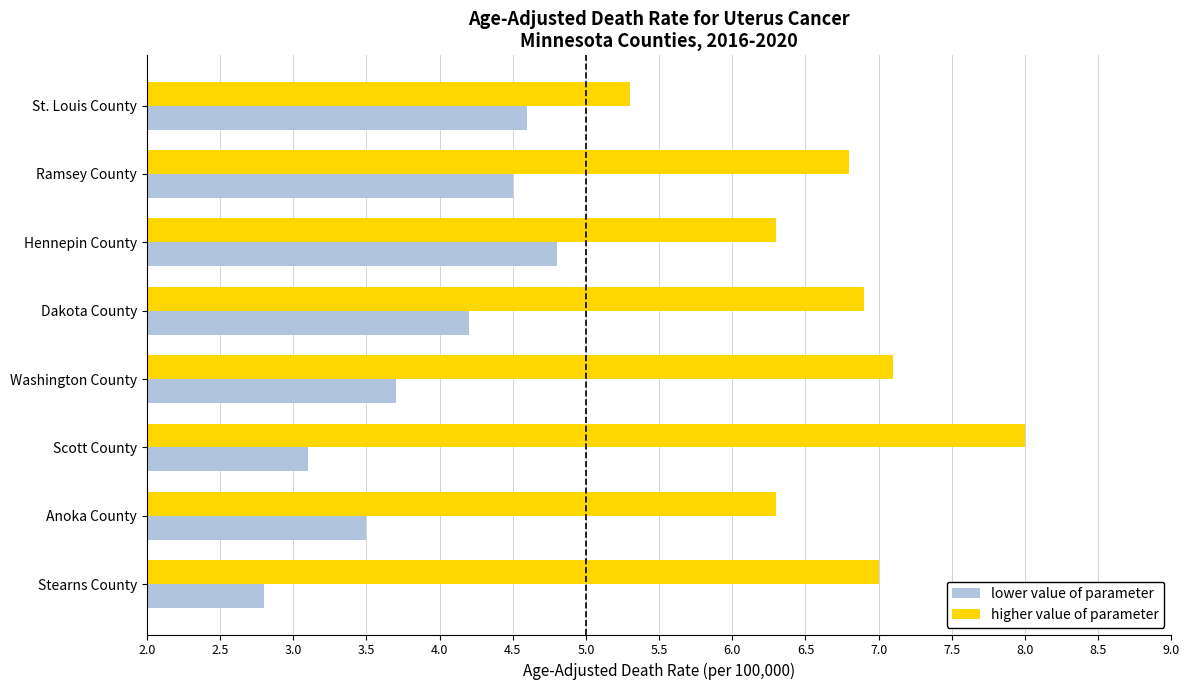

What is the lowest value of the higher value of parameter series?

5.3